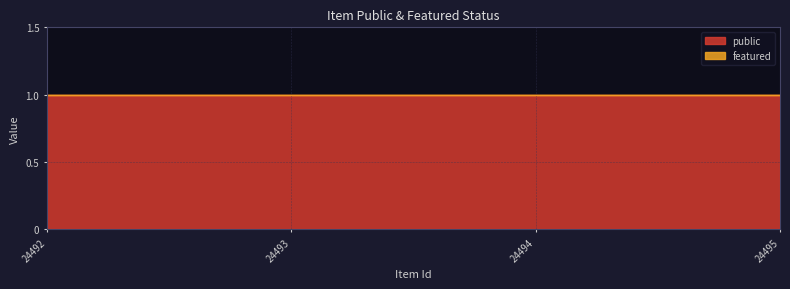

True or false: public has a value of 2 at 24492.

False